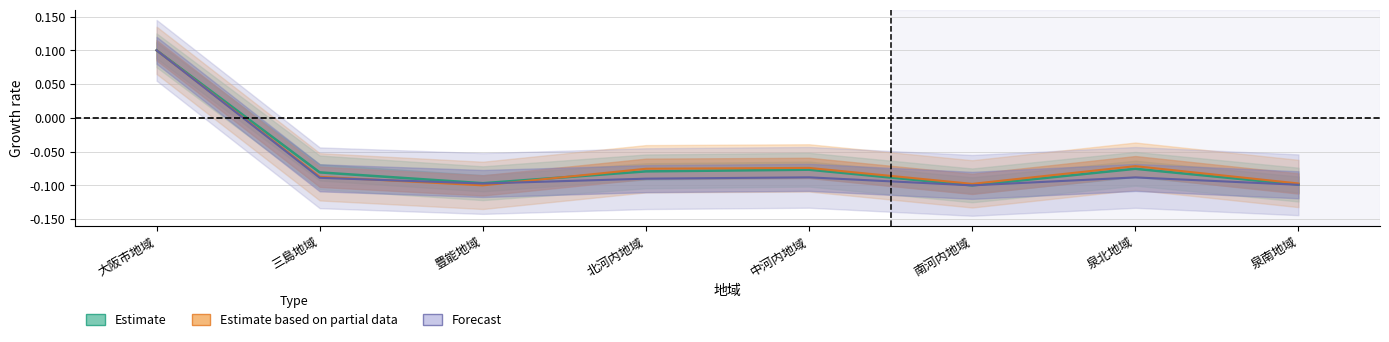

Is the value of Estimate at 北河内地域 greater than the value of Forecast at 泉南地域?

Yes